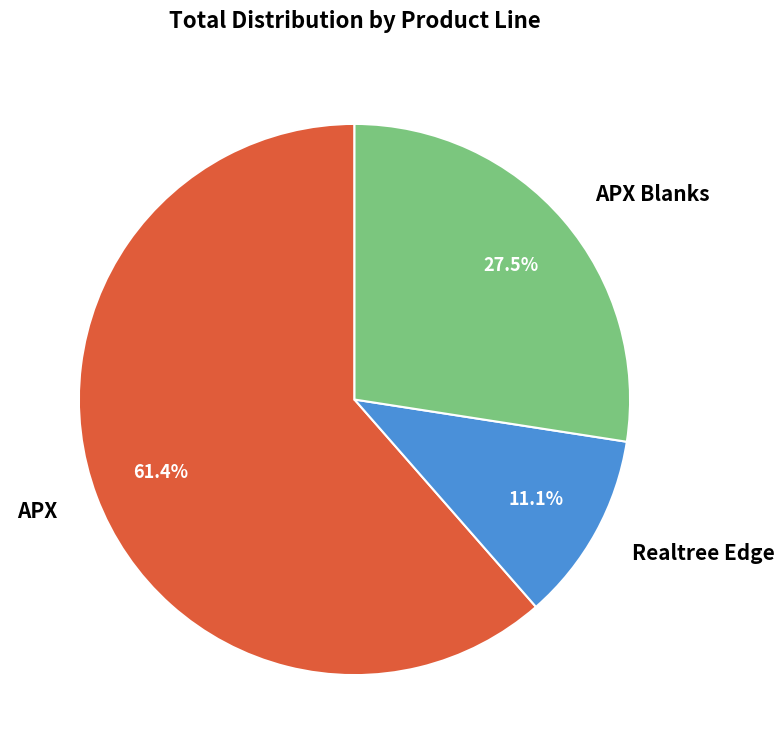

Does any single category account for the majority?

Yes